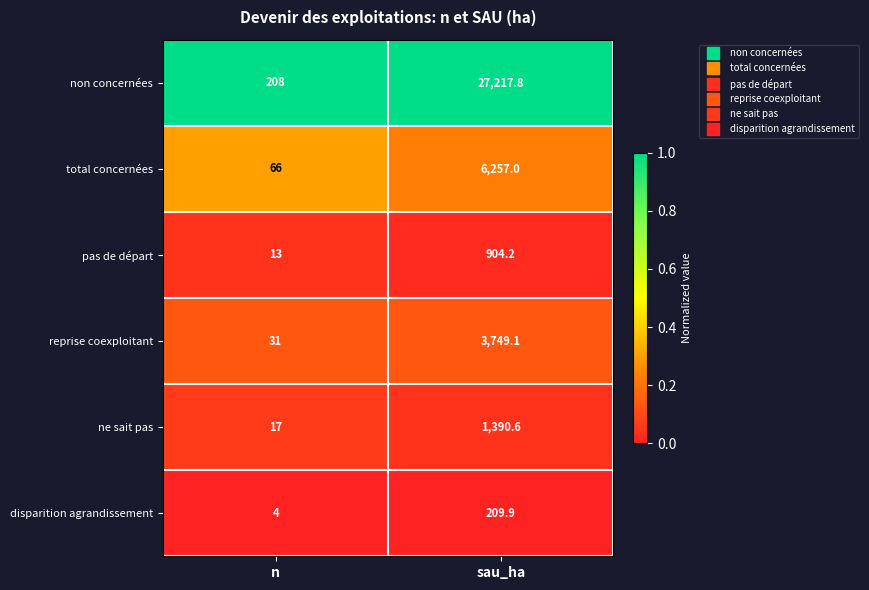

Is it true that pas de départ equals 19.5 at n?

False